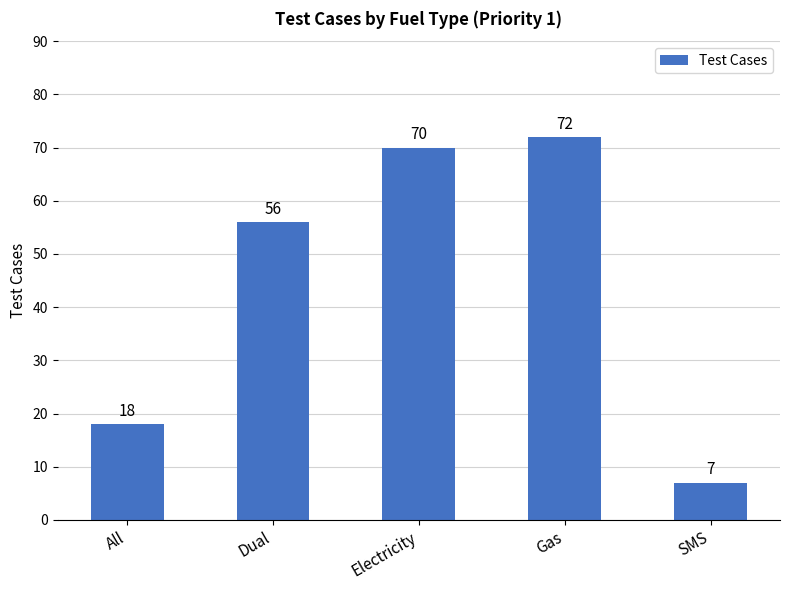

Does the chart contain stacked bars?

No